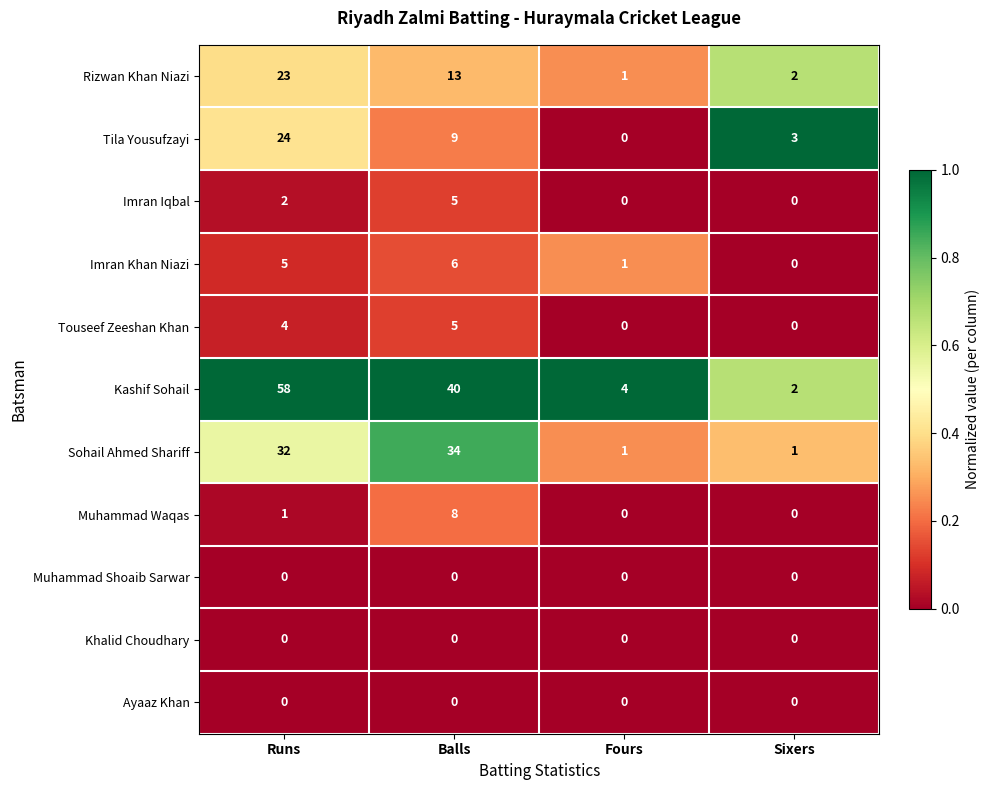

Which series has the largest total across all categories?

Kashif Sohail